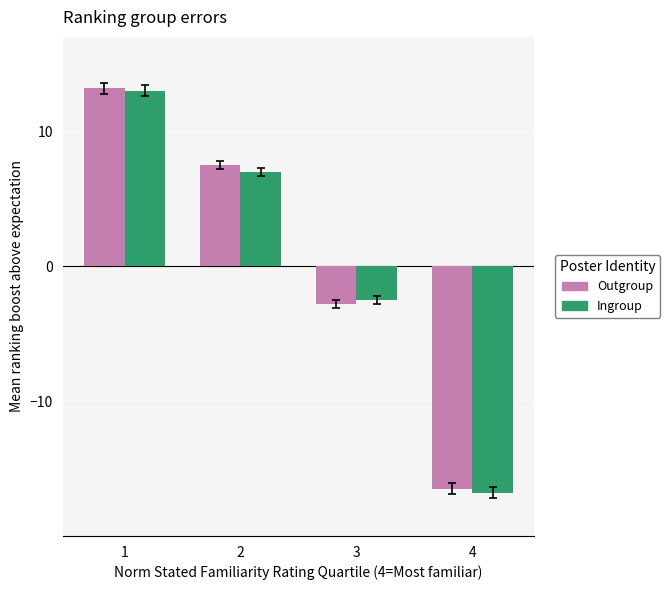

How many values in the Outgroup series are below 7?

2